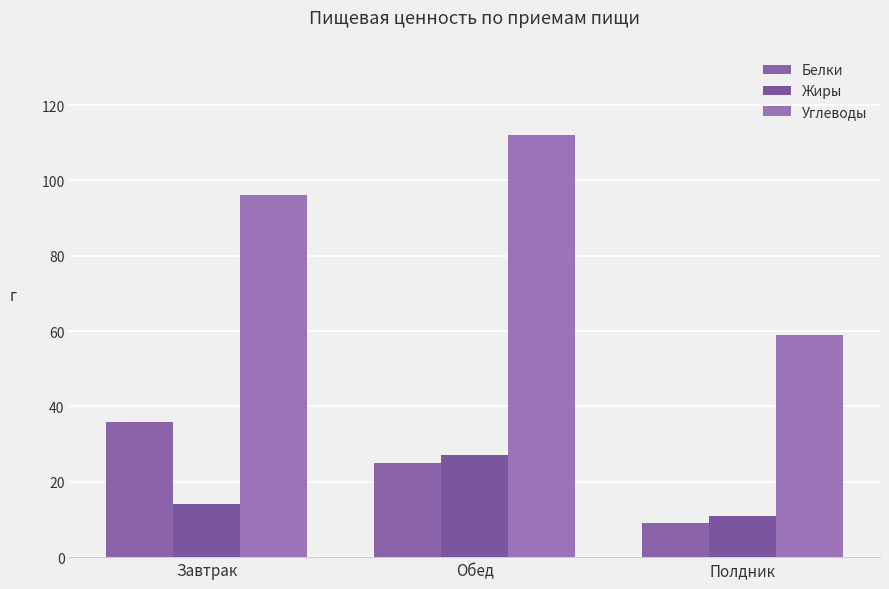

At which label is Углеводы closest to 85?

Завтрак